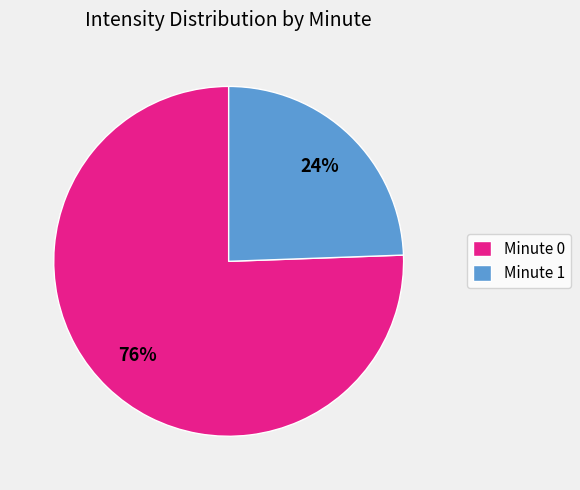

True or false: Minute 1 accounts for 17% of the total.

False